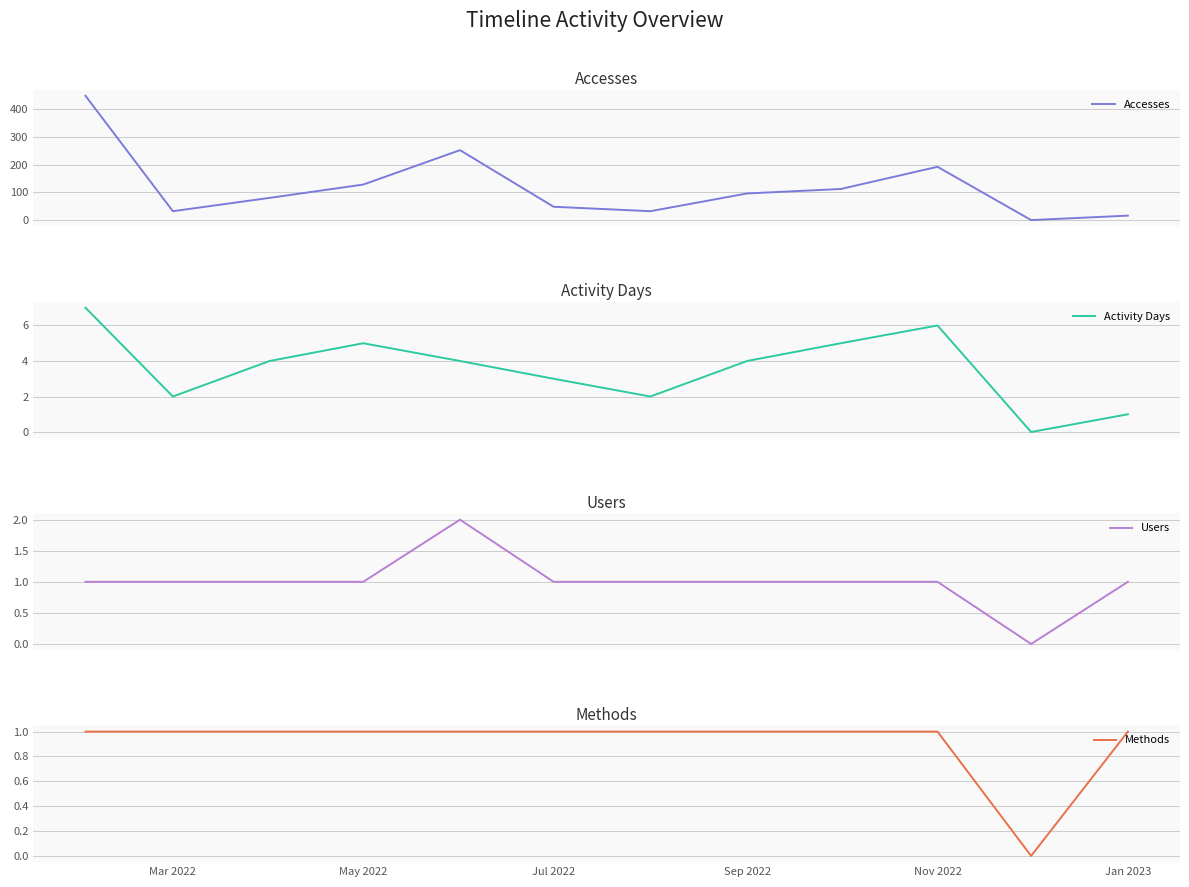

What is the value of the Users point at the 12th from the left?

1